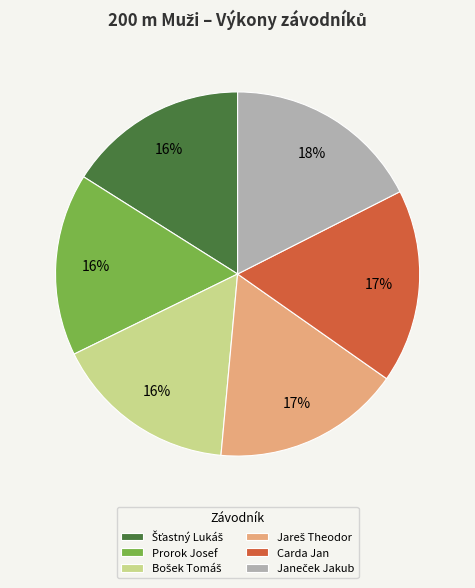

The Prorok Josef slice represents 16% of the pie. True or false?

True